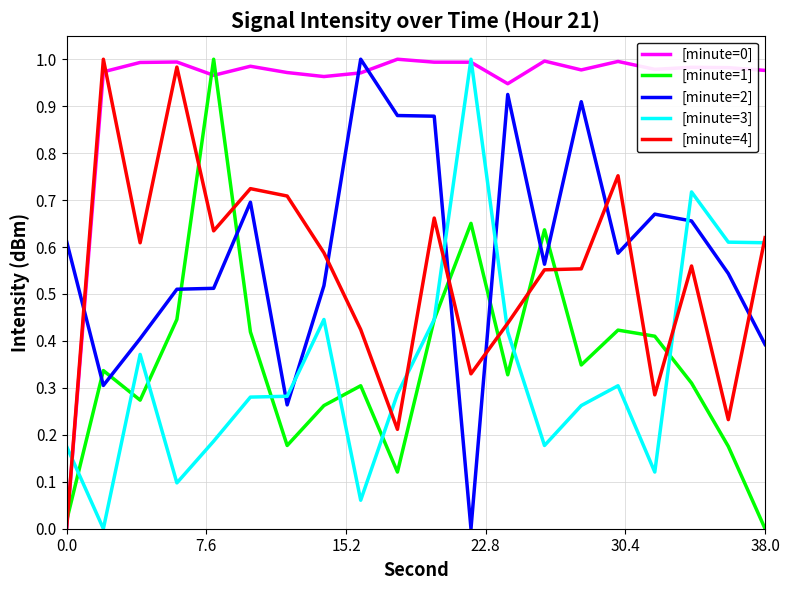

How many values in the [minute=1] series exceed 0?

19